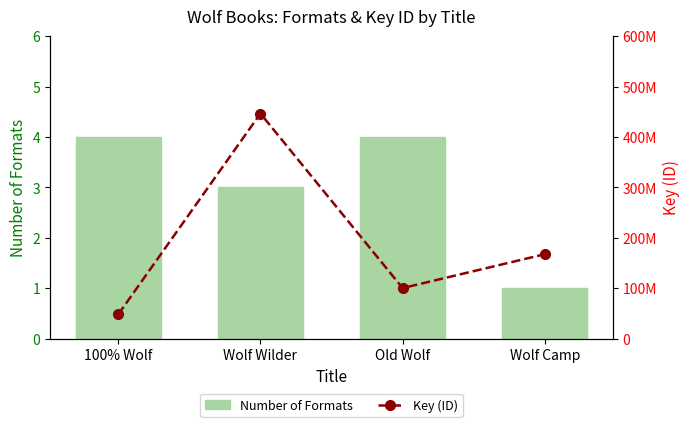

What is the total value across all series at Wolf Wilder?

446688508